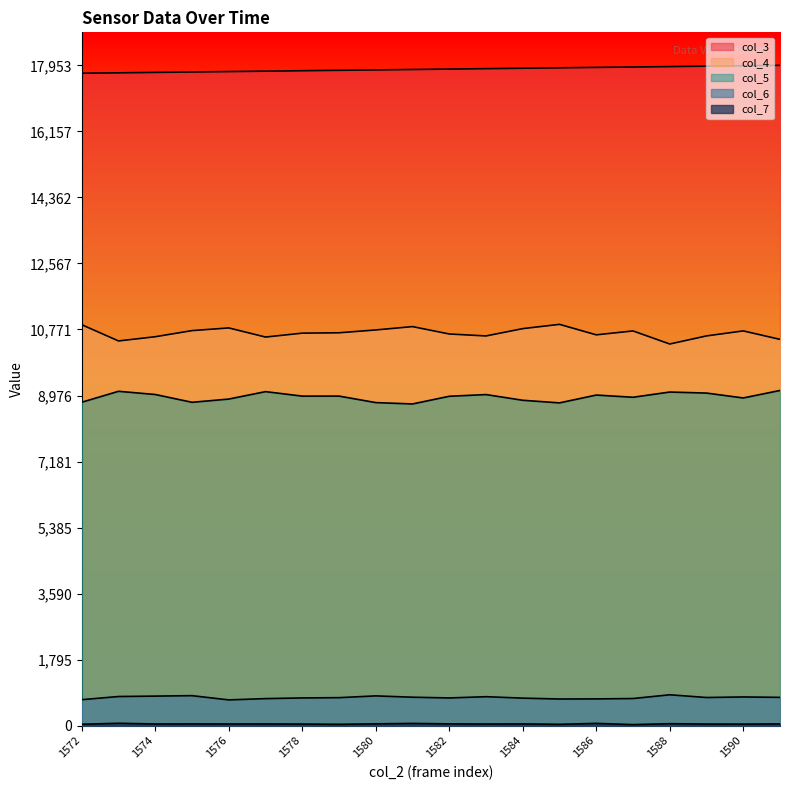

What is the average value of the col_4 series?

10677